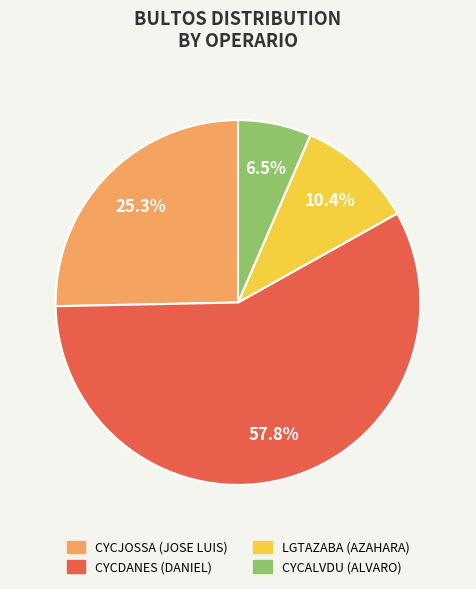

What percentage is NOT represented by LGTAZABA?

89.6%